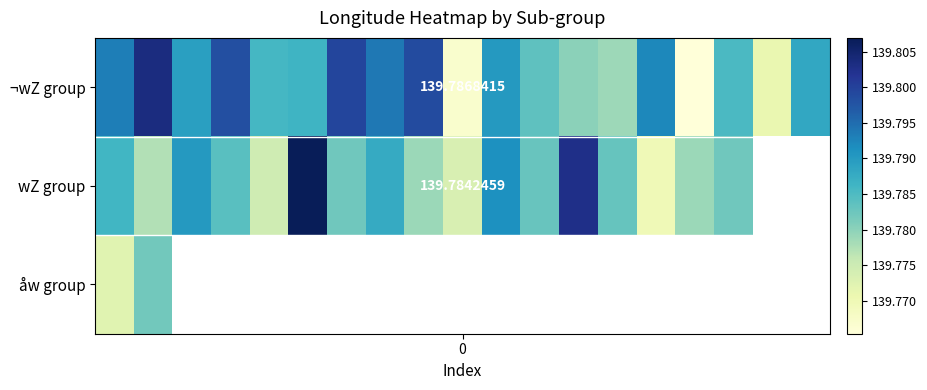

At how many categories does at least one series exceed 139?

19